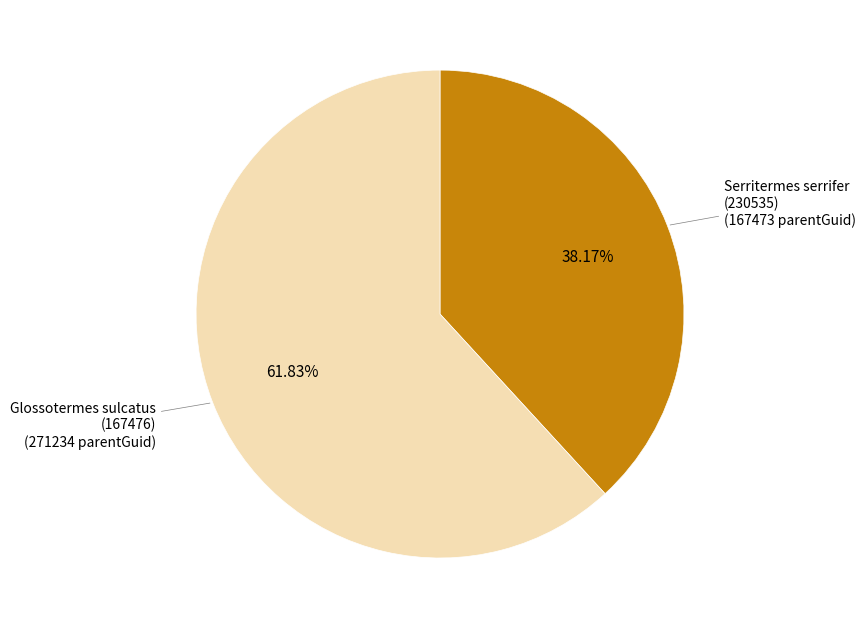

Is there any slice that represents more than half of the pie?

Yes